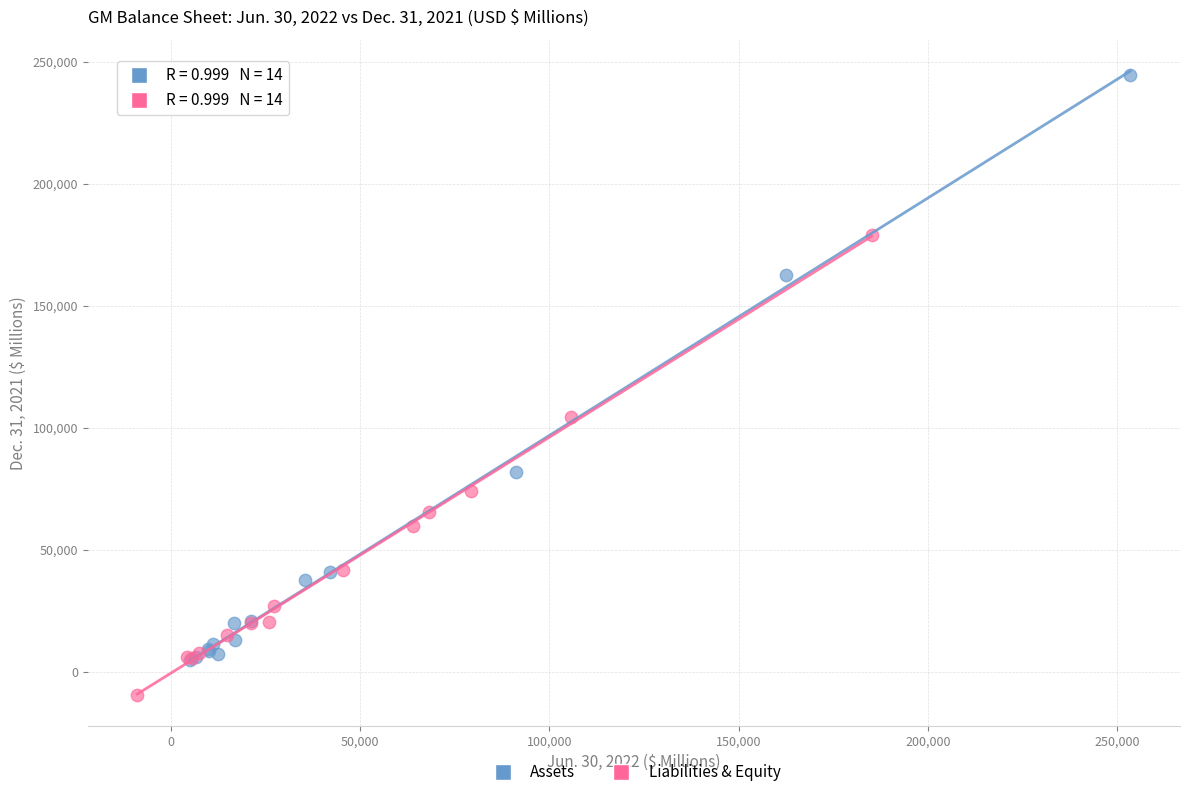

Which series has the largest Y range (max minus min)?

Assets